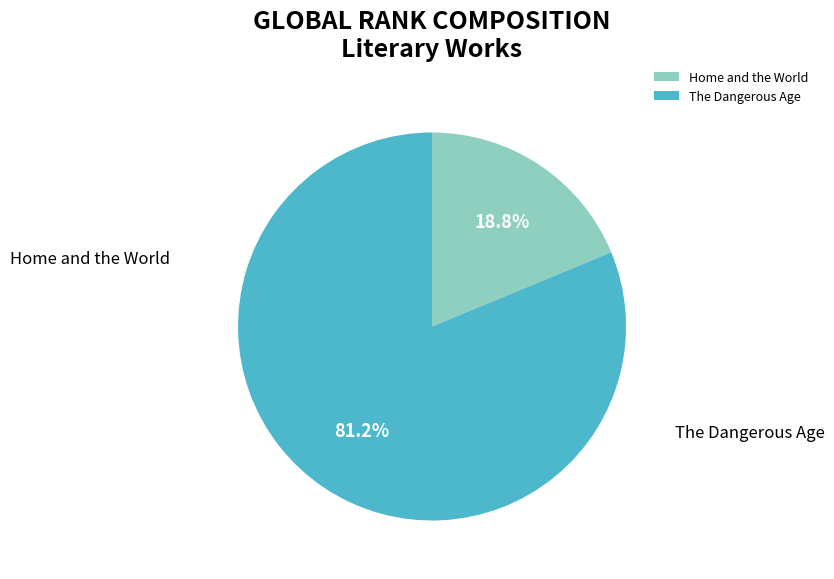

How many segments does this pie chart have?

2